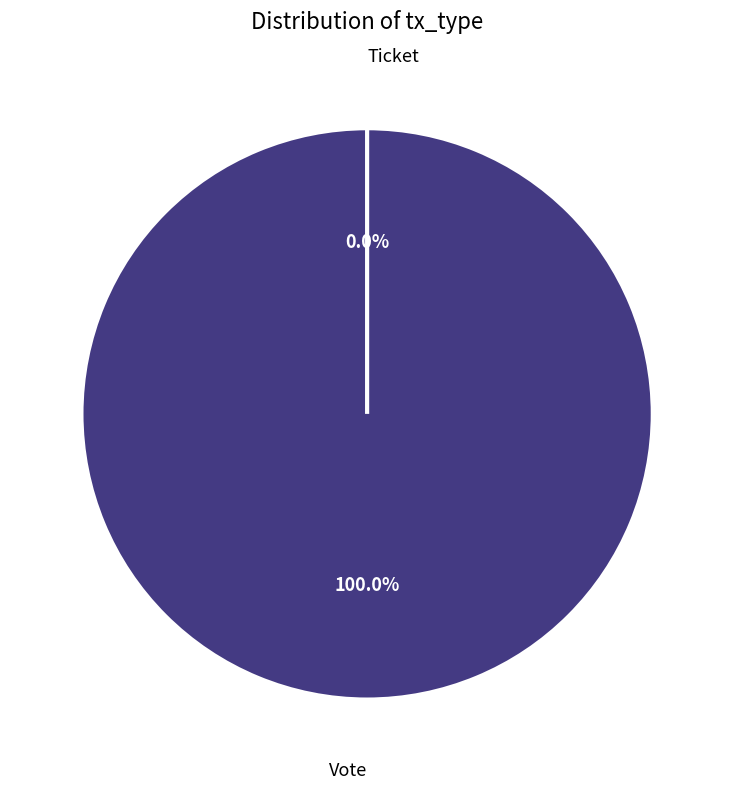

The Ticket slice represents 0% of the pie. True or false?

True